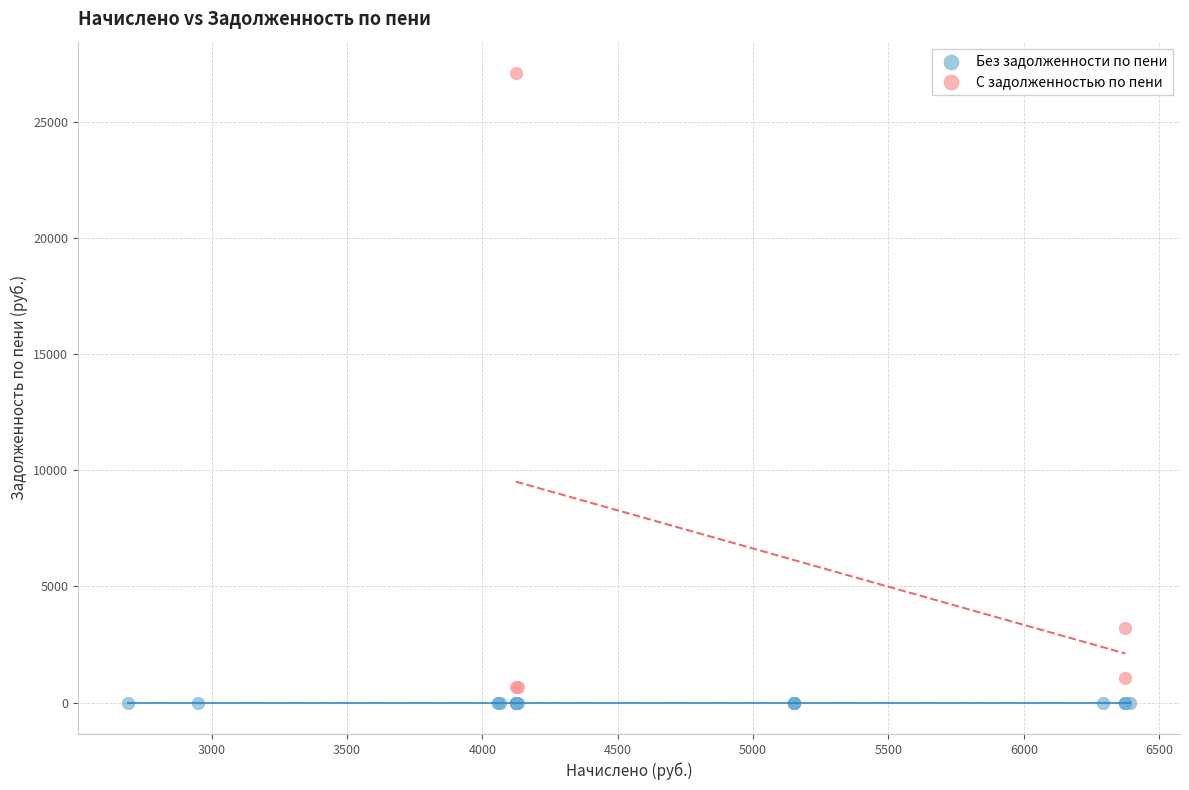

Which series reaches the maximum Y coordinate?

С задолженностью по пени